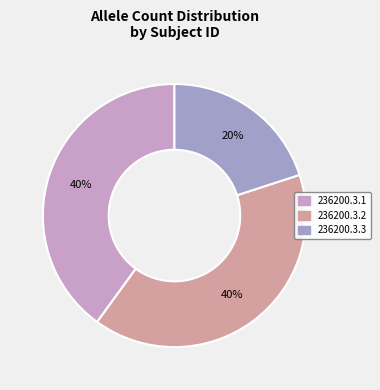

Approximately how many times larger is the value at 236200.3.3 compared to 236200.3.1?

0.5